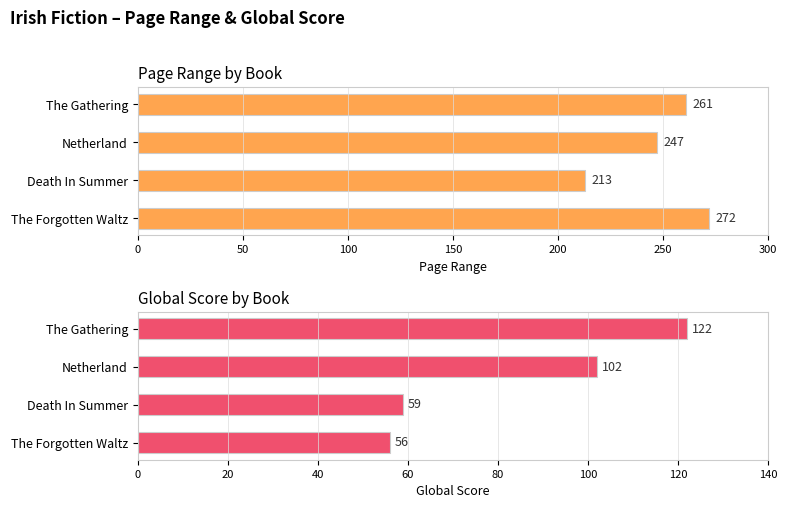

What is the smallest value displayed?

56